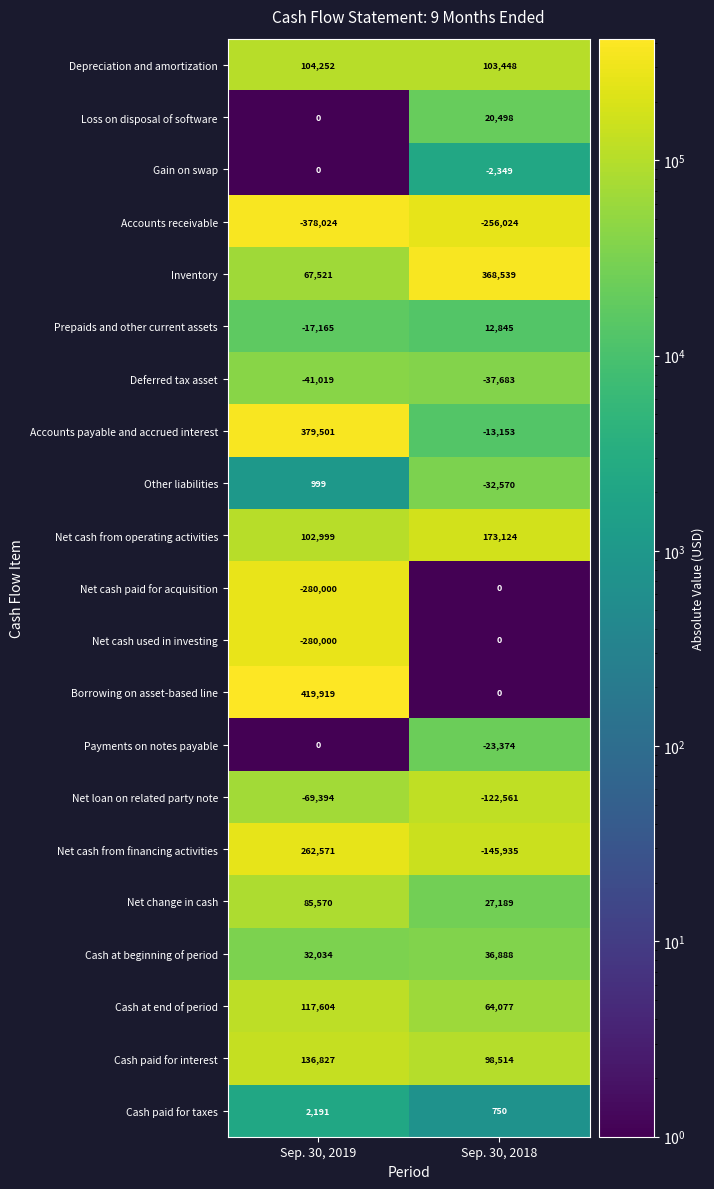

What is the average value of the Depreciation and amortization series?

103850